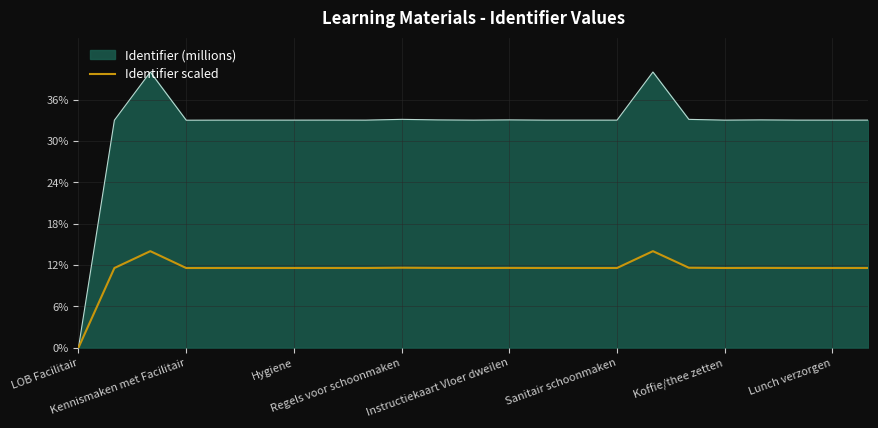

Does the chart display data point markers on the line(s)?

No